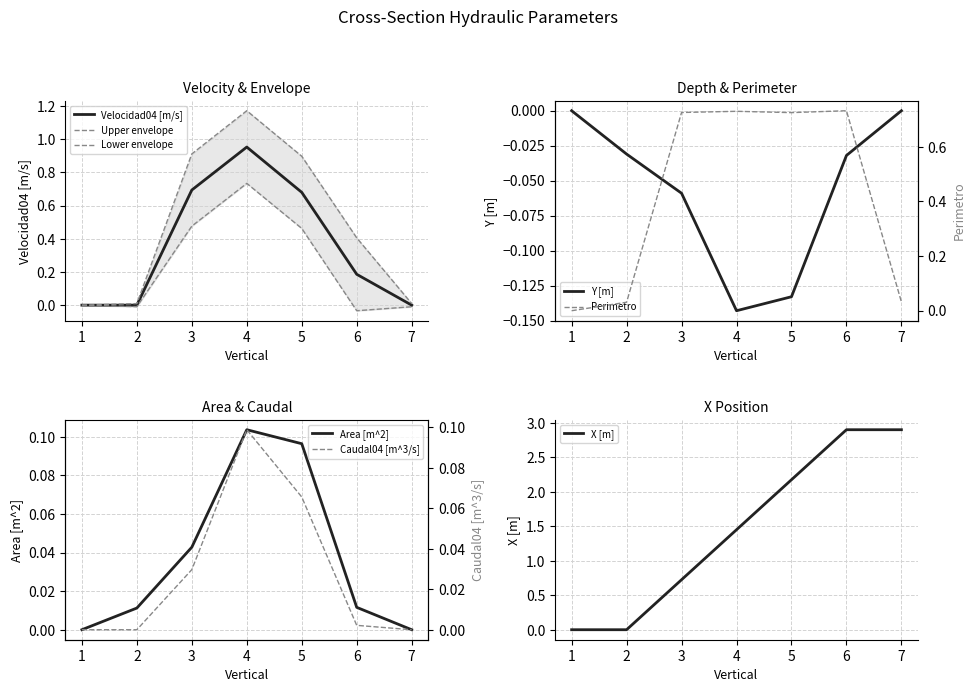

Reading left to right, what are all the values shown in this chart?

Velocidad04 [m/s]: 1=0.0	2=0.0	3=0.7	4=1.0	5=0.7	6=0.2	7=0.0
Caudal04 [m^3/s]: 1=0.0	2=0.0	3=0.0	4=0.1	5=0.1	6=0.0	7=0.0
Area [m^2]: 1=0.0	2=0.0	3=0.0	4=0.1	5=0.1	6=0.0	7=0.0
Y [m]: 1=0.0	2=-0.0	3=-0.1	4=-0.1	5=-0.1	6=-0.0	7=0.0
Perimetro: 1=0.0	2=0.0	3=0.7	4=0.7	5=0.7	6=0.7	7=0.0